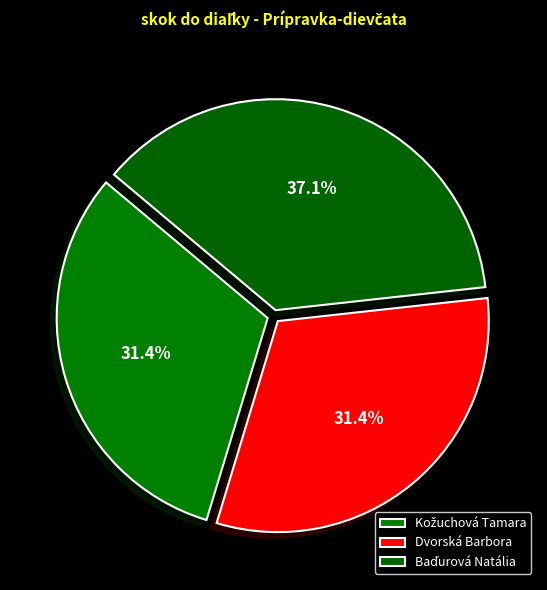

How many segments does this pie chart have?

3